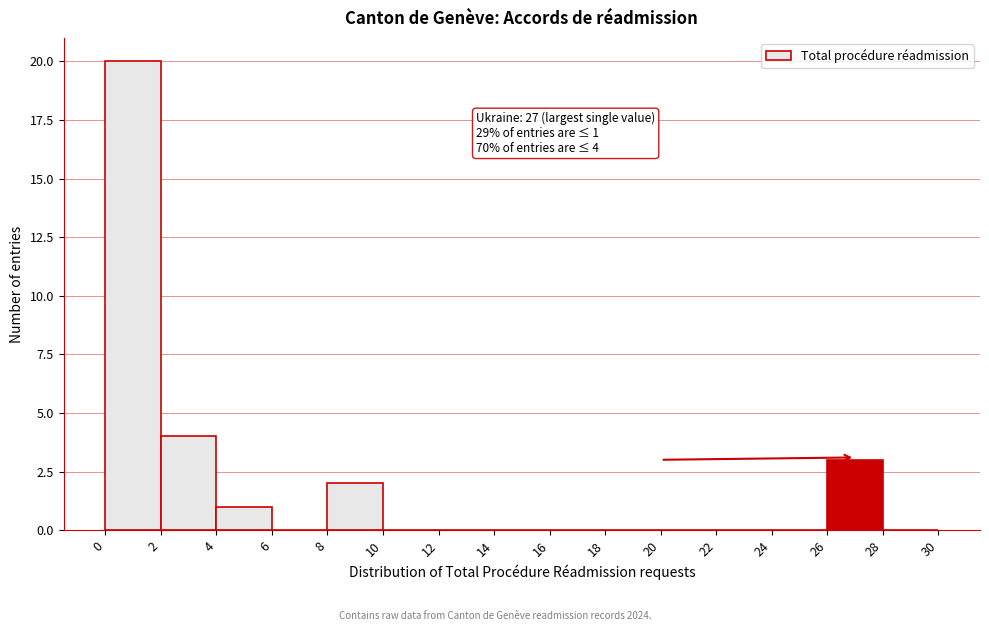

Over which range of the x-axis is the bar tallest?

0 to 2